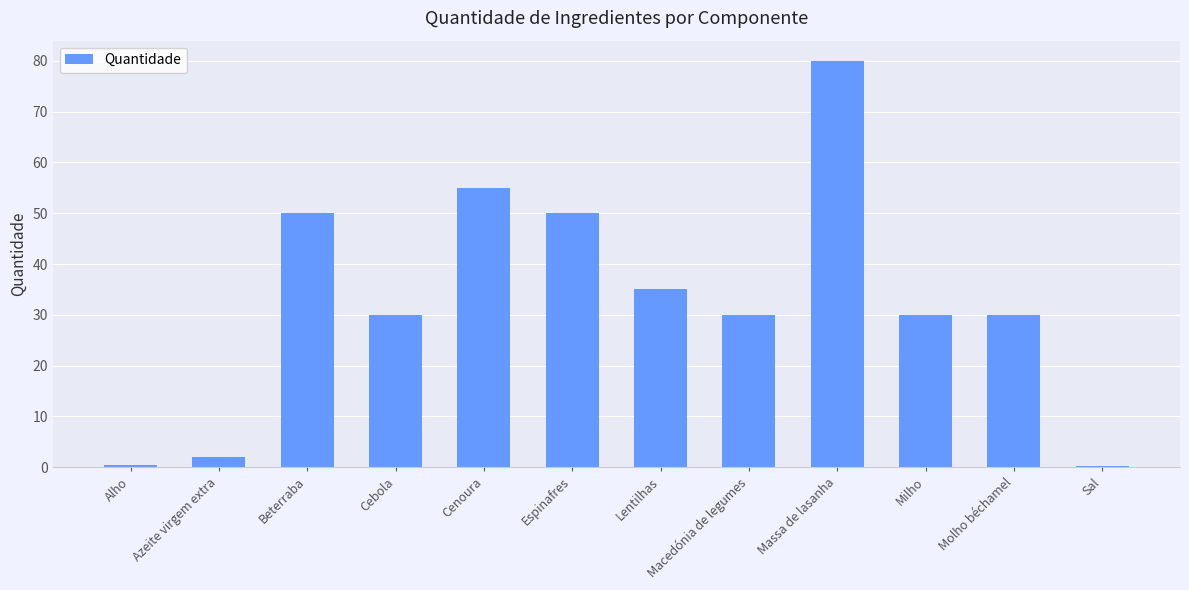

What value does the data have at Cenoura?

55.0